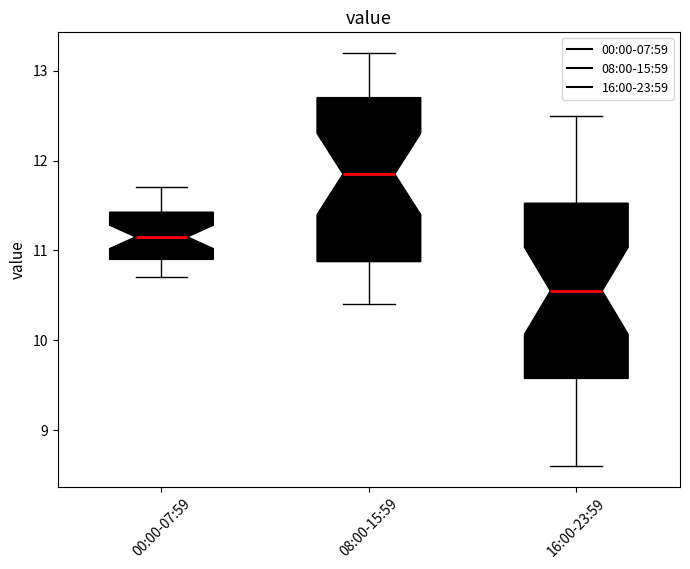

Reading left to right, read every box against the y-axis: the position of its median line, the range the box covers, and the ends of its whiskers. The values are not printed on the chart, so give them approximately, as read against the axis.

00:00-07:59: median 11.2, box 10.9 to 11.4, whiskers 10.7 to 11.7
08:00-15:59: median 11.9, box 10.9 to 12.7, whiskers 10.4 to 13.2
16:00-23:59: median 10.6, box 9.6 to 11.5, whiskers 8.6 to 12.5